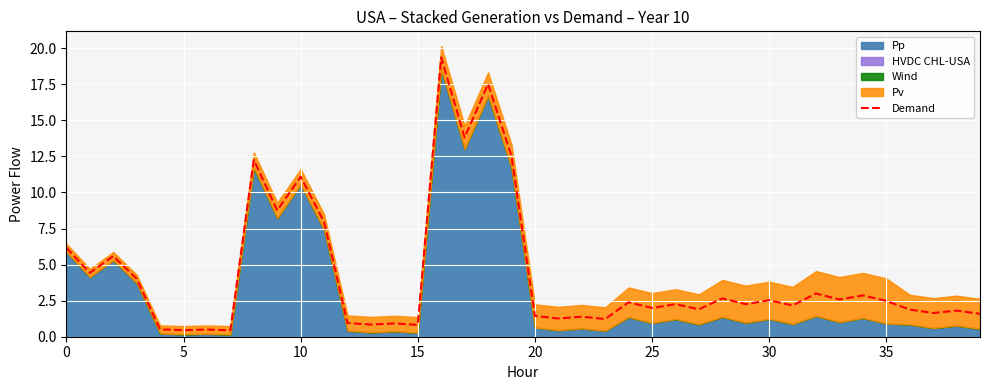

What is the label of the 22nd point from the right?

18